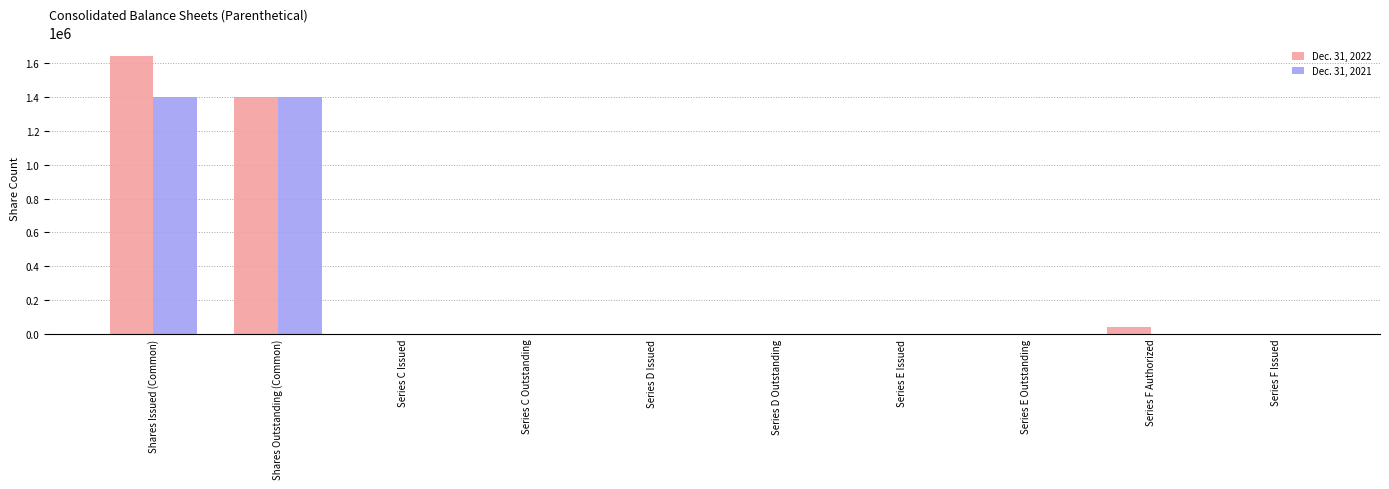

How many groups of bars are there?

10